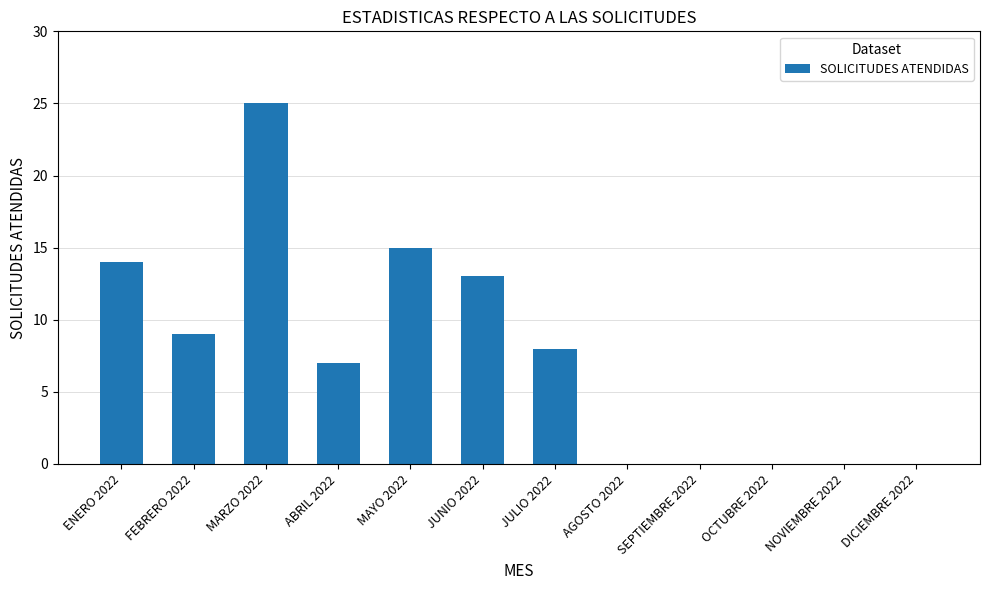

The value at DICIEMBRE 2022 is 10. True or false?

False